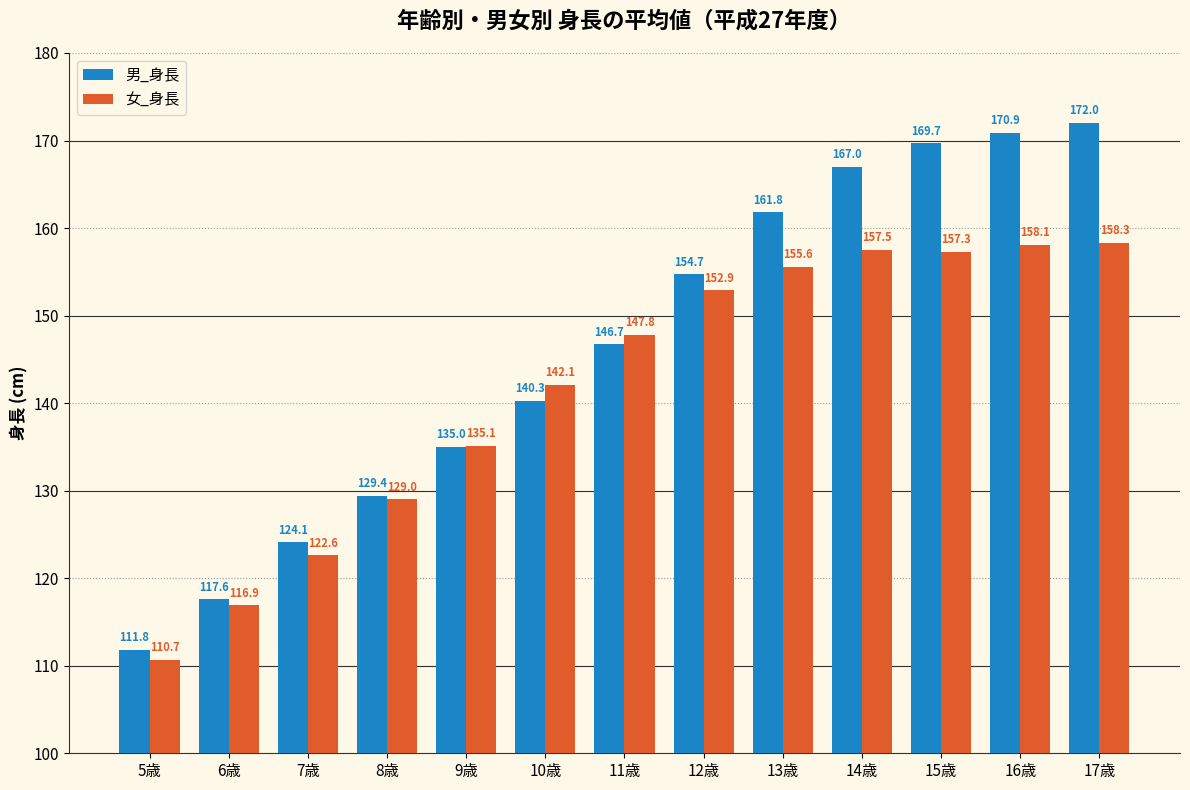

What is the highest value of the 男_身長 series?

172.0